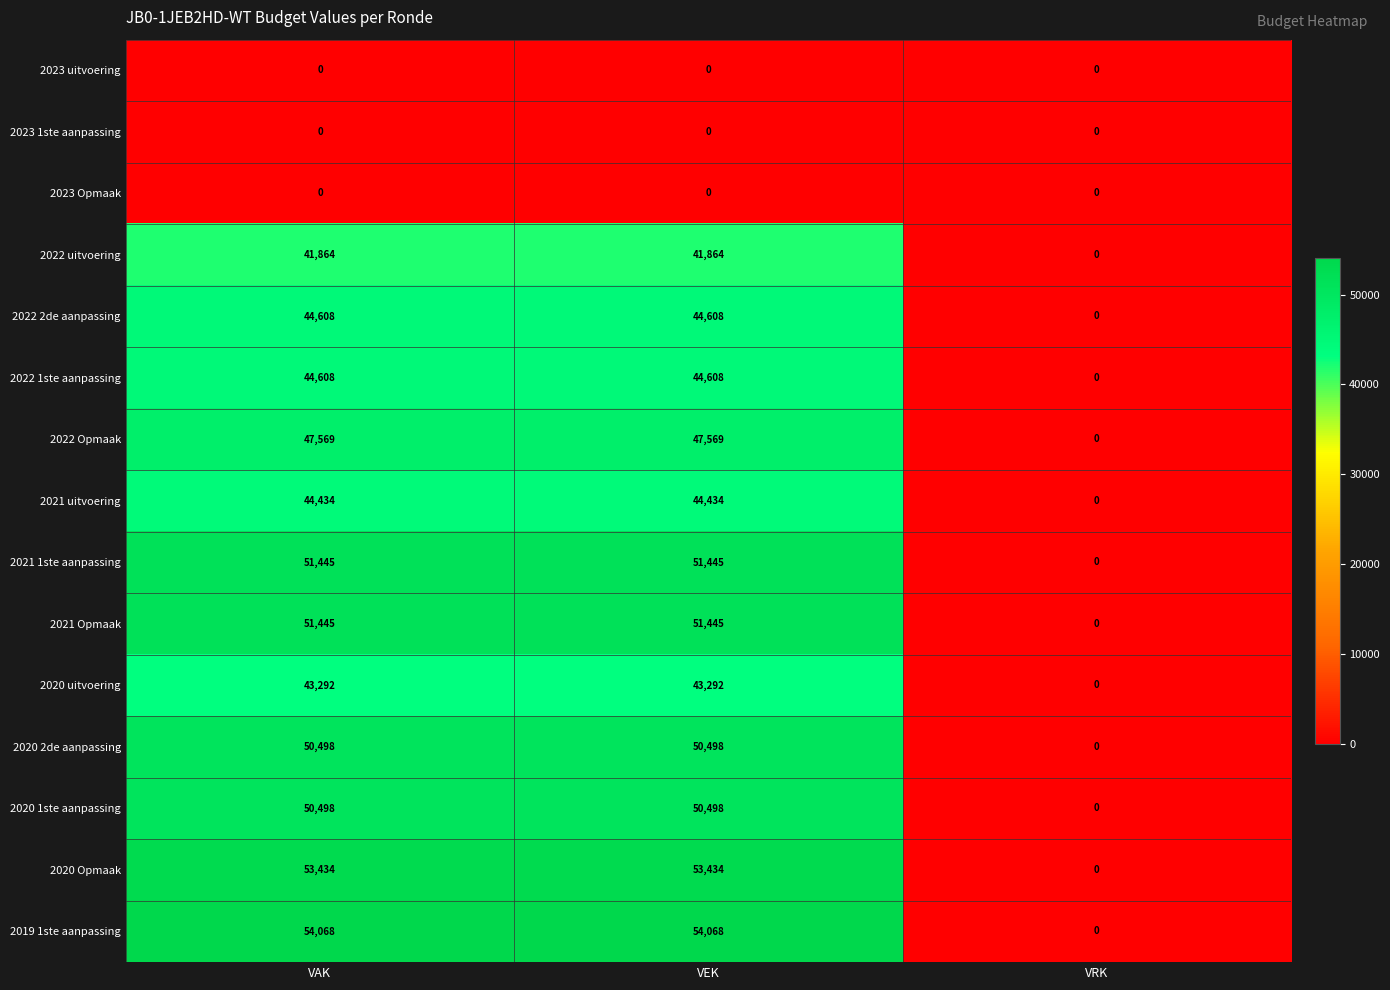

Which series has the largest range (max minus min)?

2019 1ste aanpassing